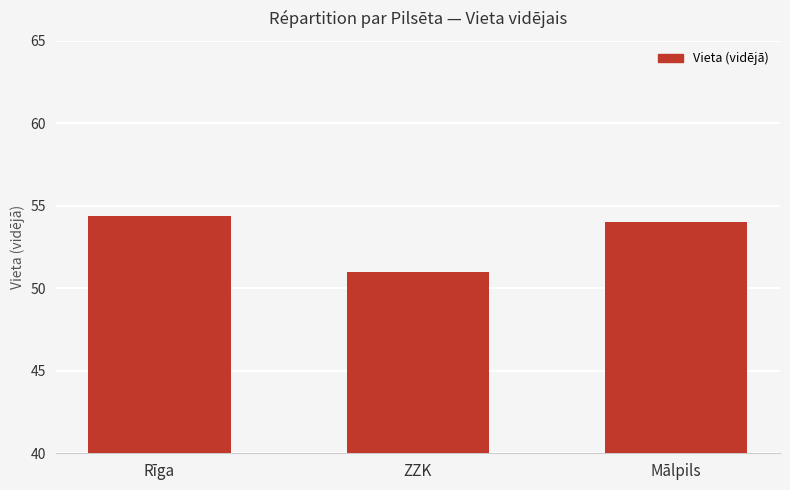

True or false: the data shows 54.0 at Mālpils.

True